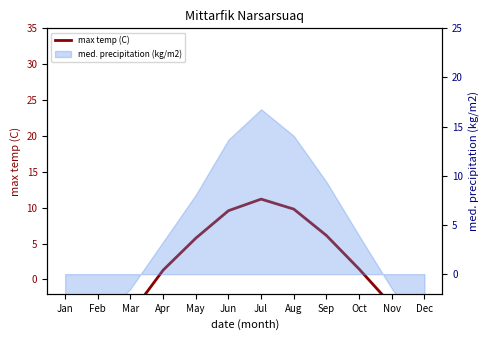

What is the sum of the values at Aug and Nov?

6.2